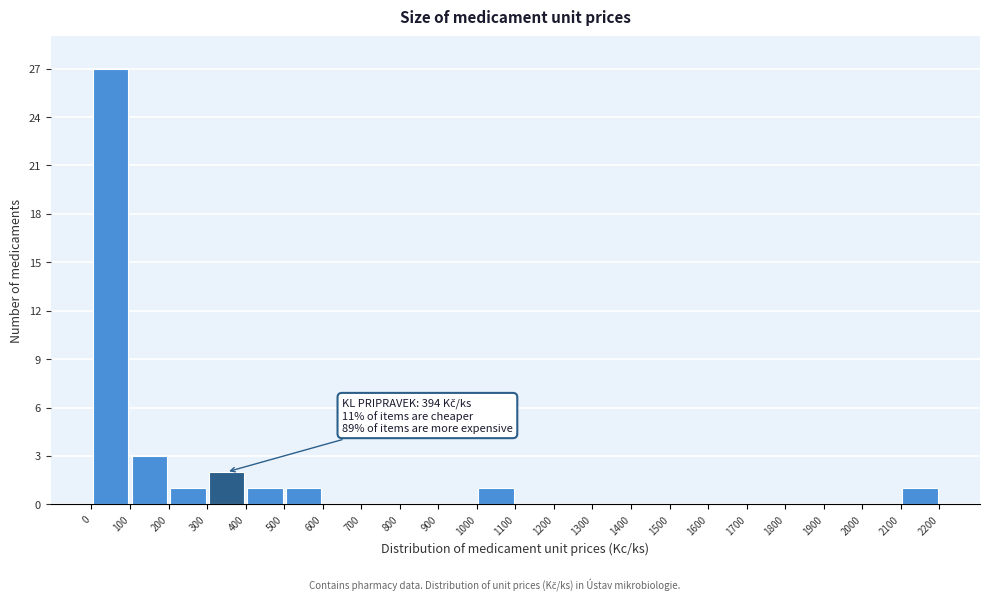

Which range on the x-axis has the tallest bar?

0 to 100